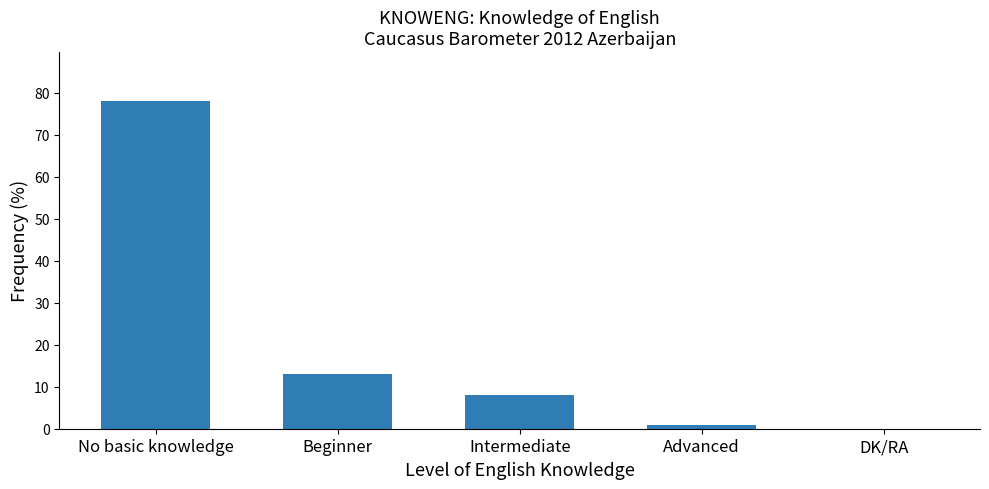

At which label is the value closest to 39?

Beginner